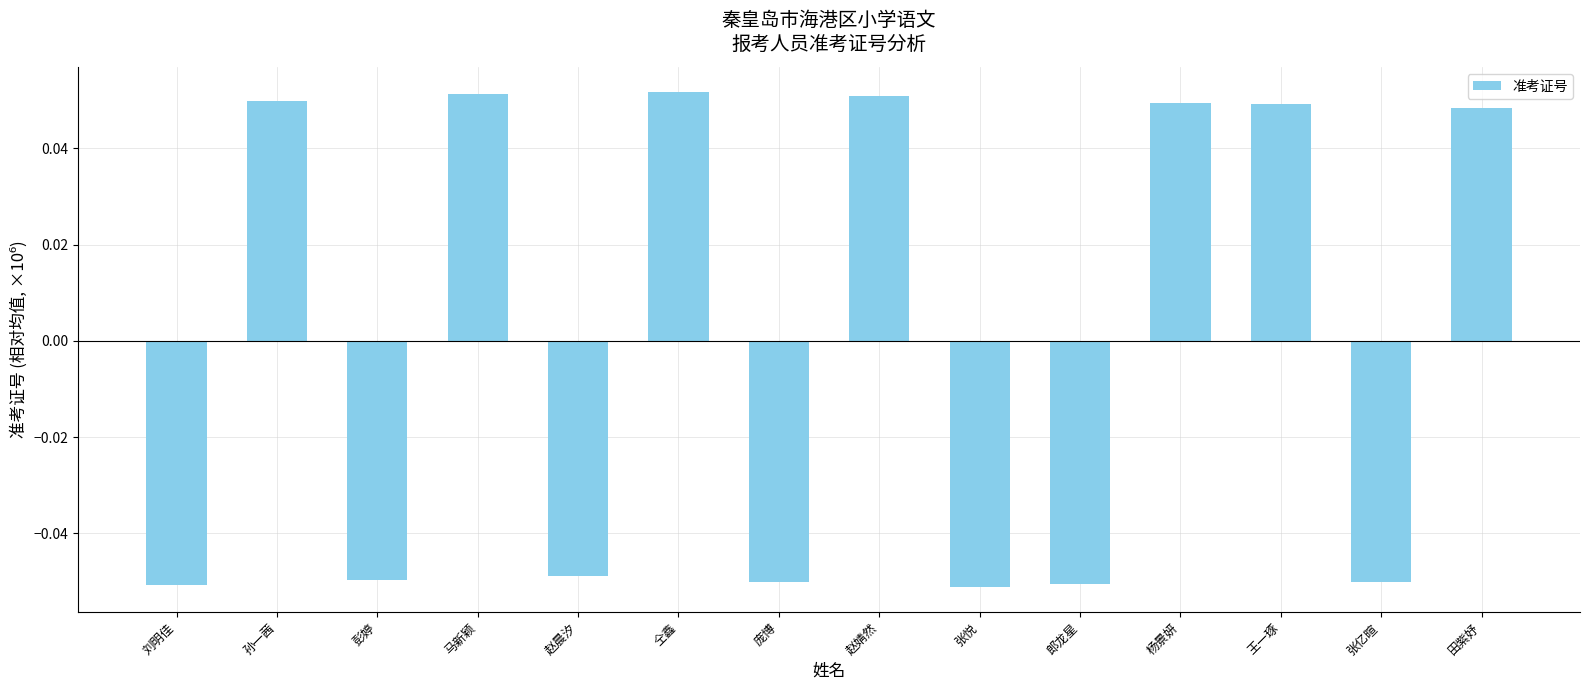

How many data points are less than 0?

7